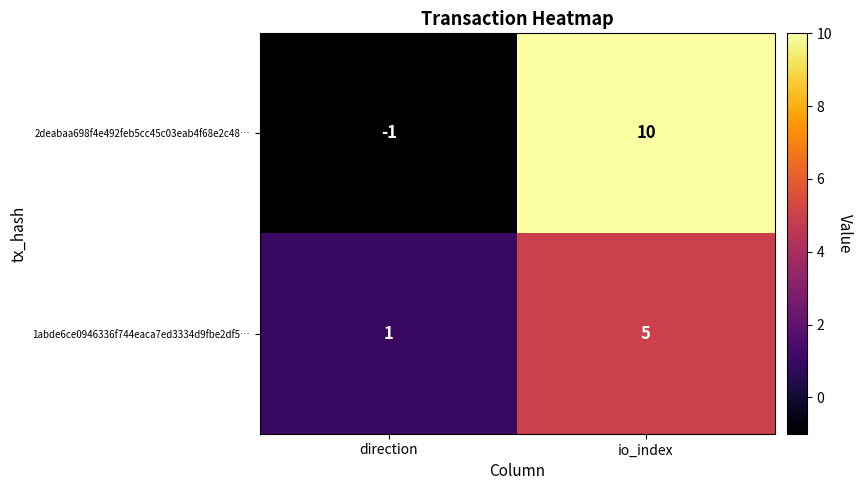

Reading right to left, extract all data points from this chart.

2deabaa698f4e492feb5cc45c03eab4f68e2c48…: io_index=10	direction=-1
1abde6ce0946336f744eaca7ed3334d9fbe2df5…: io_index=5	direction=1